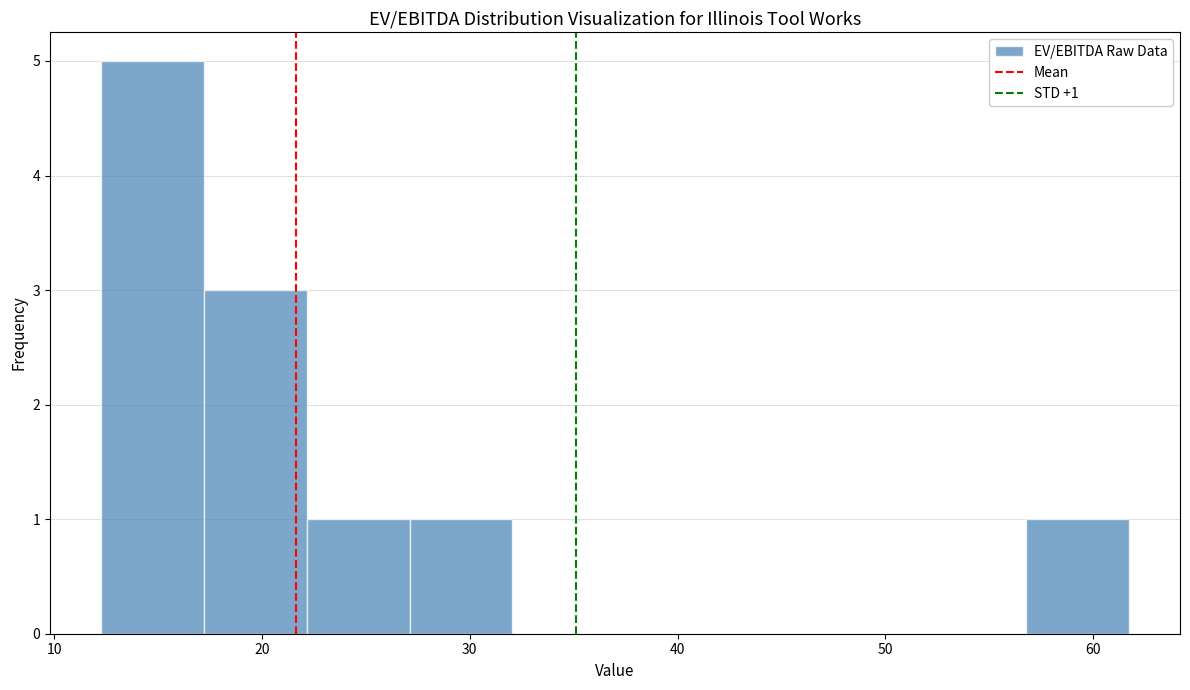

Over which range of the x-axis is the bar tallest?

12 to 17